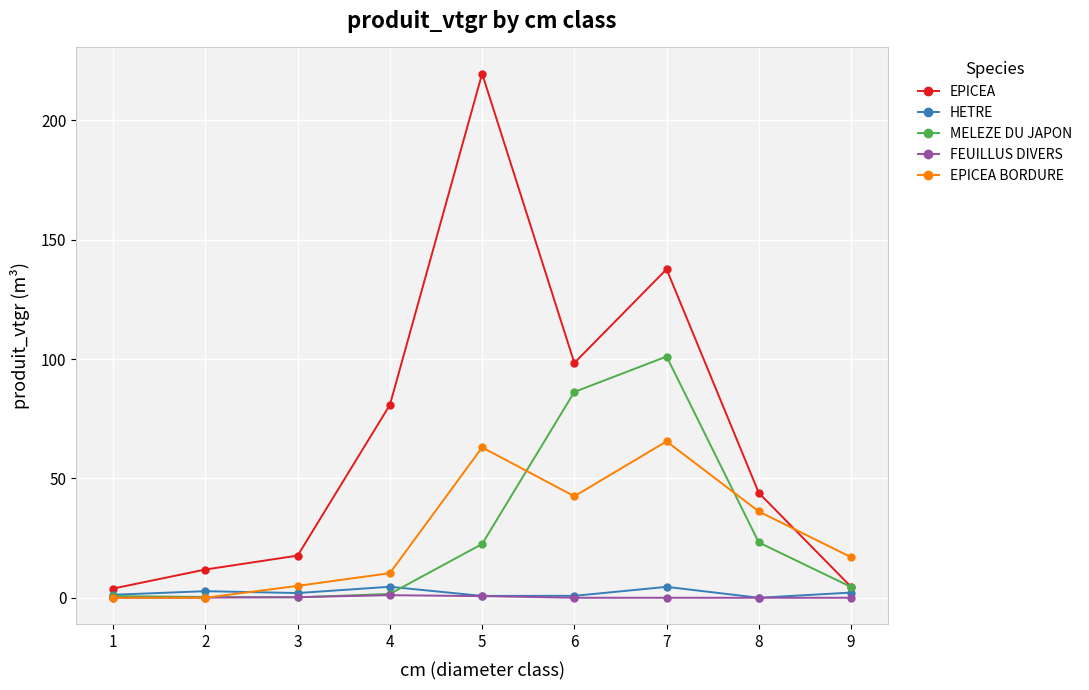

How many data points does each series have?

9